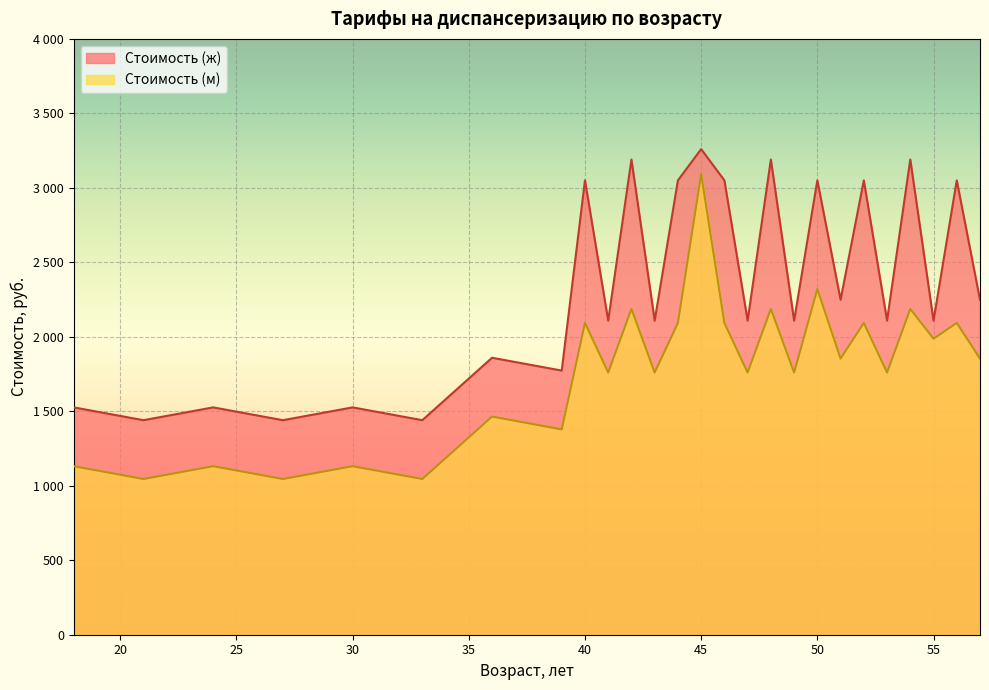

Rank the series by their maximum value, from highest to lowest.

Стоимость (ж), Стоимость (м)